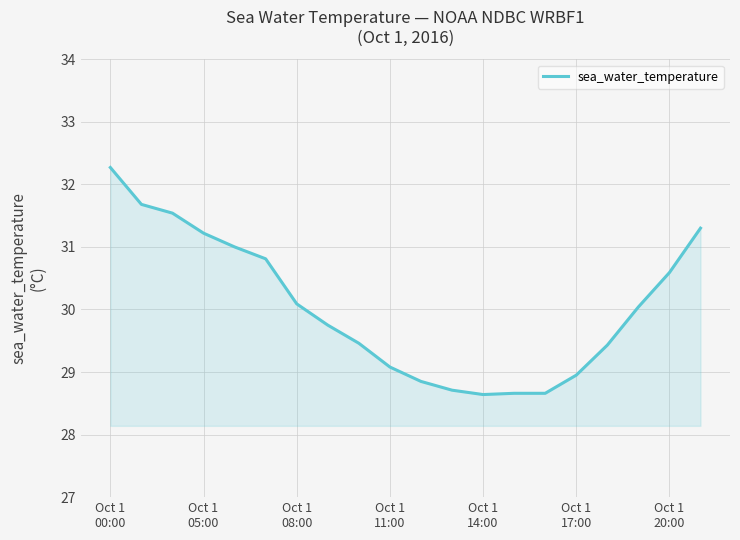

What is the smallest value displayed?

28.6